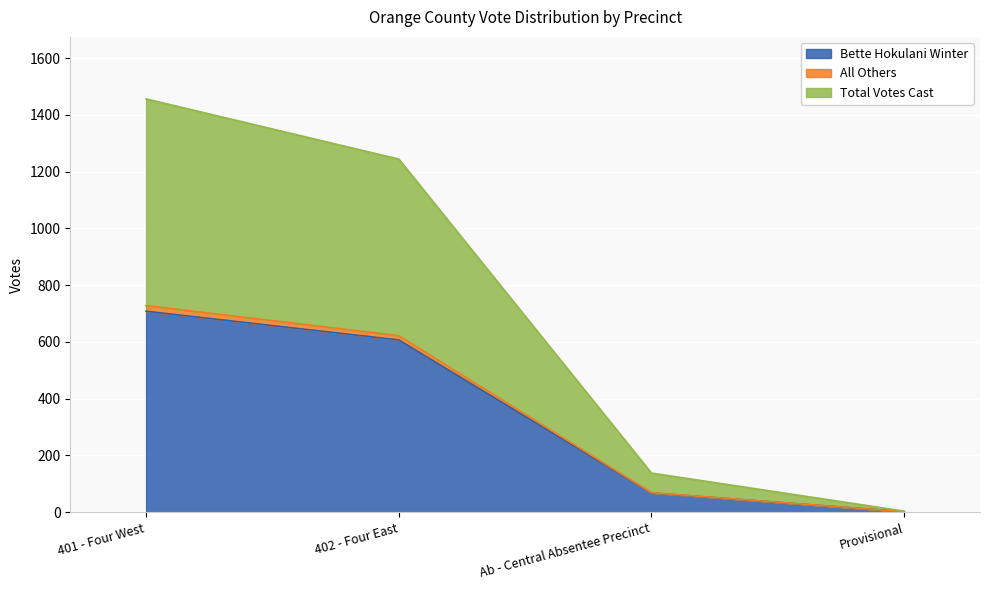

What is the minimum value for Total Votes Cast?

4